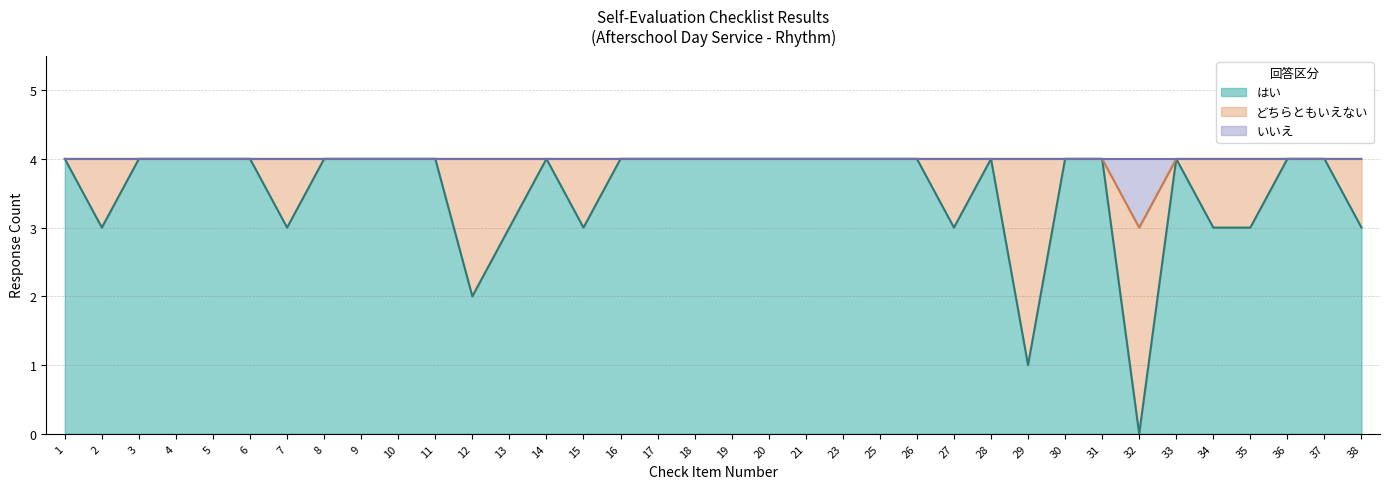

At how many categories does at least one series exceed 1?

36